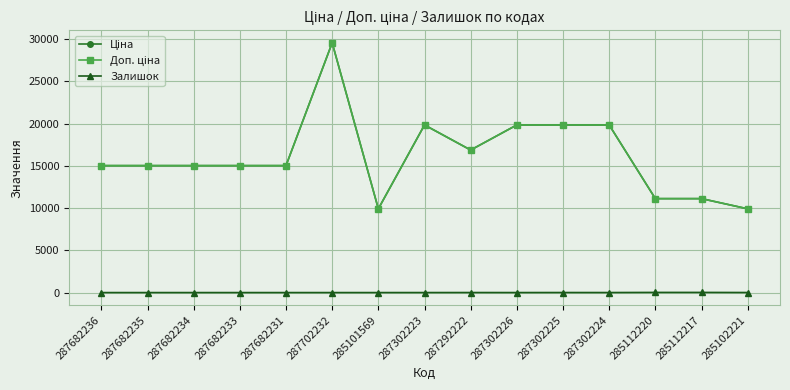

Reading left to right, what are all the values shown in this chart?

Ціна: 287682236=15019.2	287682235=15019.2	287682234=15019.2	287682233=15019.2	287682231=15019.2	287702232=29548.9	285101569=9908.5	287302223=19831.1	287292222=16863.2	287302226=19831.1	287302225=19831.1	287302224=19831.1	285112220=11113.6	285112217=11113.6	285102221=9908.5
Доп. ціна: 287682236=15019.2	287682235=15019.2	287682234=15019.2	287682233=15019.2	287682231=15019.2	287702232=29548.9	285101569=9908.5	287302223=19831.1	287292222=16863.2	287302226=19831.1	287302225=19831.1	287302224=19831.1	285112220=11113.6	285112217=11113.6	285102221=9908.5
Залишок: 287682236=0.0	287682235=0.0	287682234=0.0	287682233=0.0	287682231=0.0	287702232=0.0	285101569=0.0	287302223=1.0	287292222=4.0	287302226=1.0	287302225=5.0	287302224=3.0	285112220=17.0	285112217=17.0	285102221=6.0